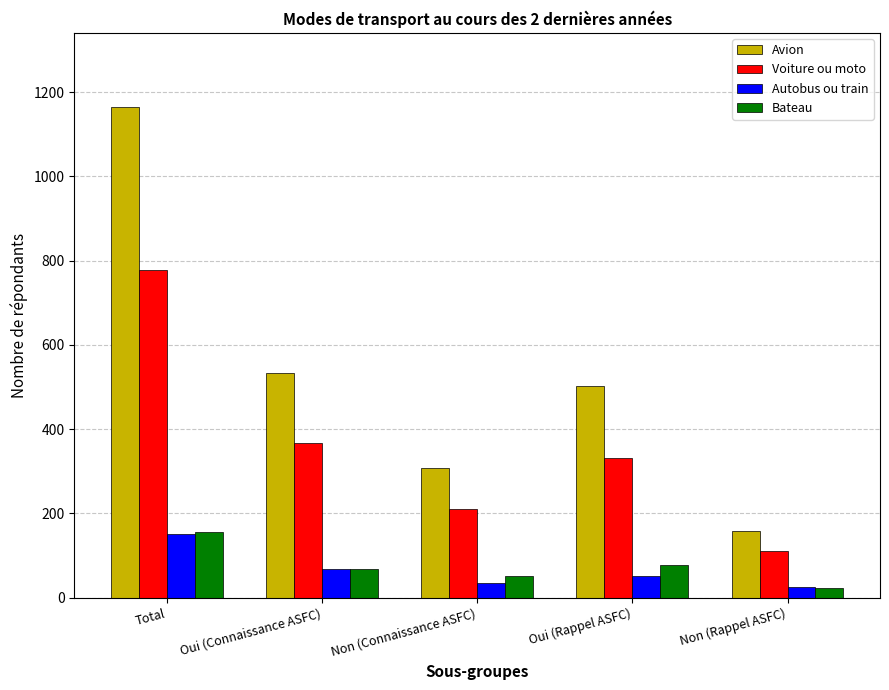

What is the difference between the maximum and minimum values in the Bateau series?

133